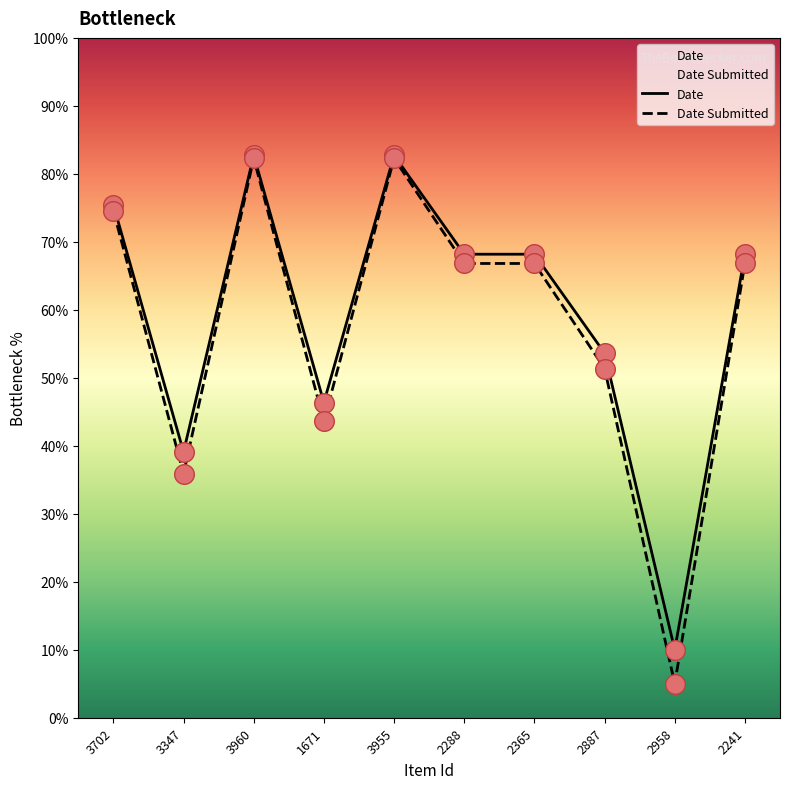

What are all the series names shown in the legend?

Date Submitted, Date